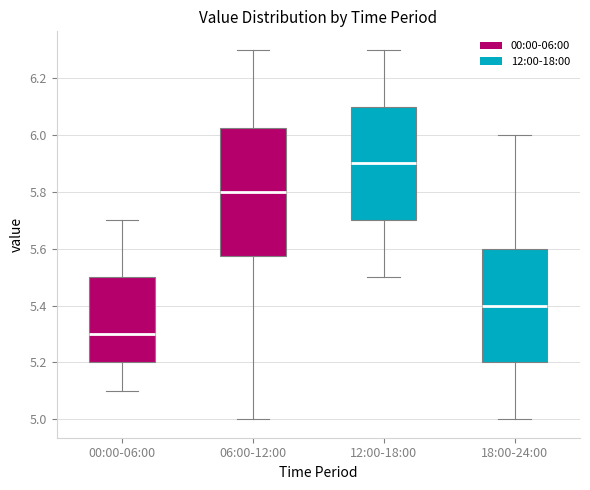

Which box is the tallest, from its lower edge to its upper edge?

06:00-12:00